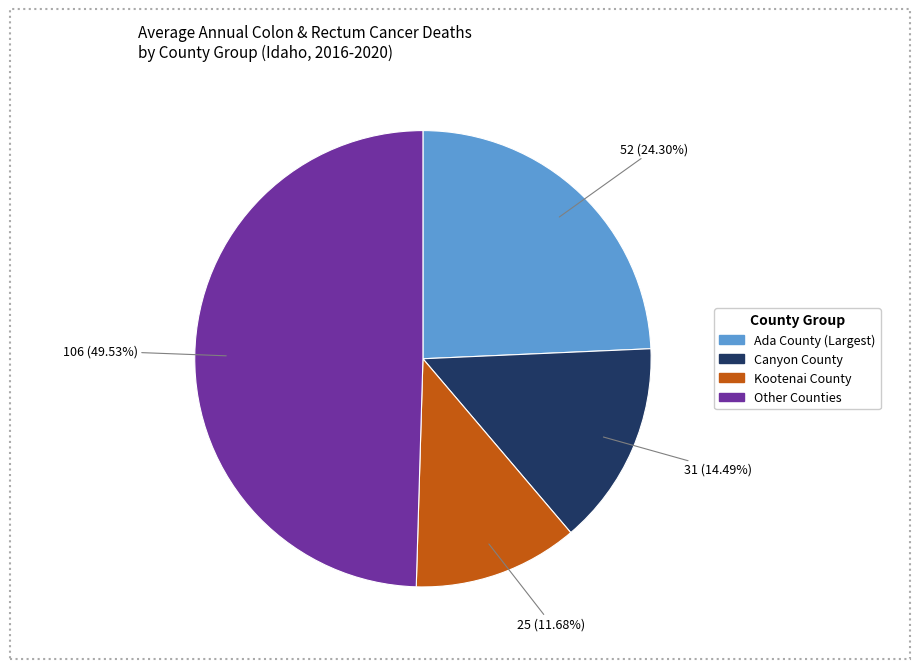

Is there a majority slice in this chart?

No